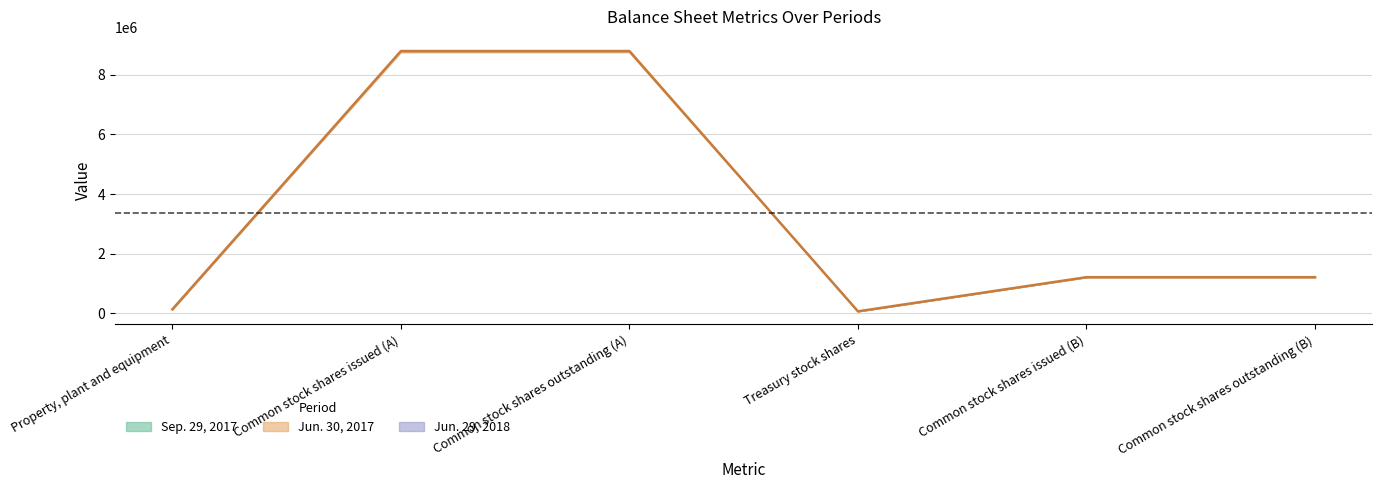

Rank the categories by value from highest to lowest.

Common stock shares issued (A), Common stock shares outstanding (A), Common stock shares issued (B), Common stock shares outstanding (B), Property, plant and equipment, Treasury stock shares